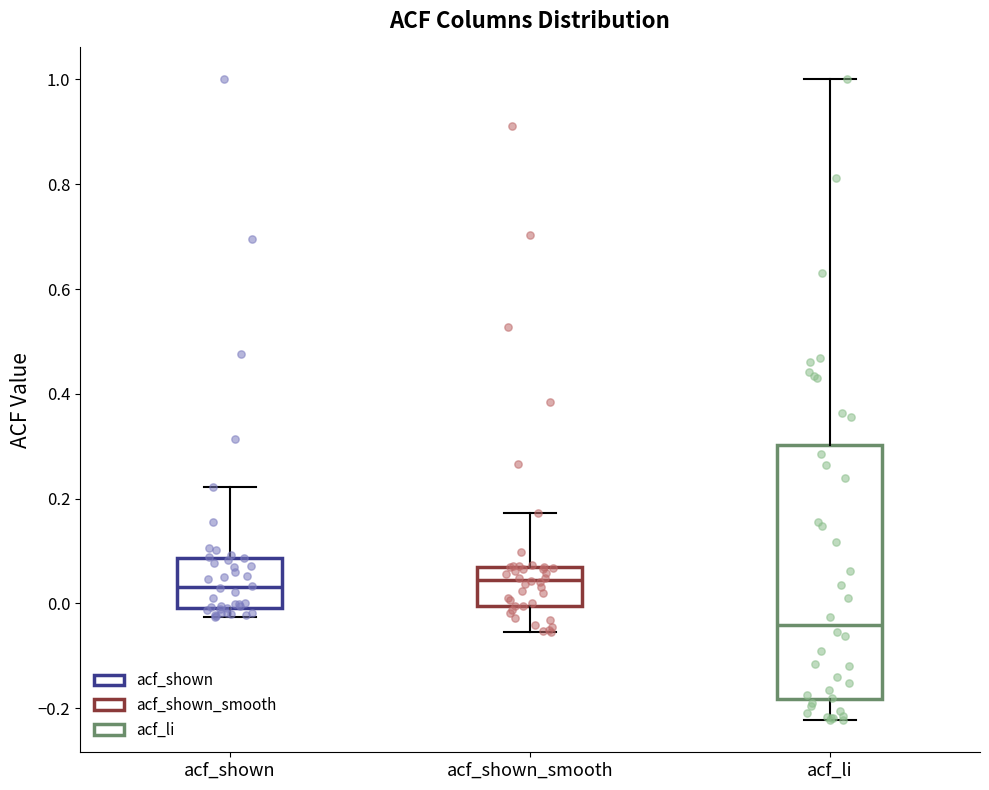

Reading left to right, read every box against the y-axis: the position of its median line, the range the box covers, and the ends of its whiskers. The values are not printed on the chart, so give them approximately, as read against the axis.

acf_shown: median 0.04, box 0.00 to 0.08, whiskers -0.02 to 0.22
acf_shown_smooth: median 0.04, box 0.00 to 0.08, whiskers -0.06 to 0.18
acf_li: median -0.04, box -0.18 to 0.30, whiskers -0.22 to 1.00